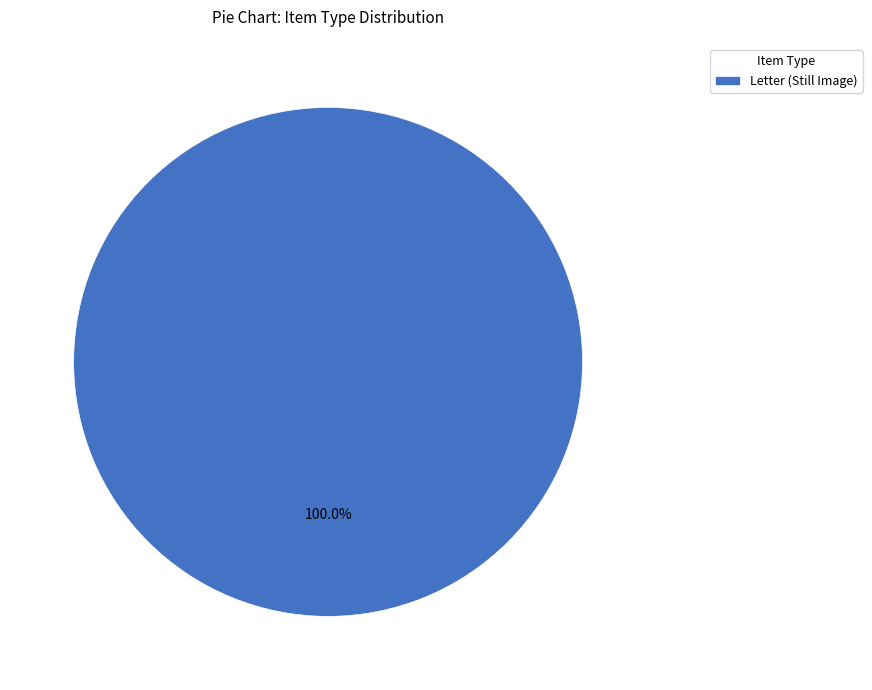

How many segments does this pie chart have?

1